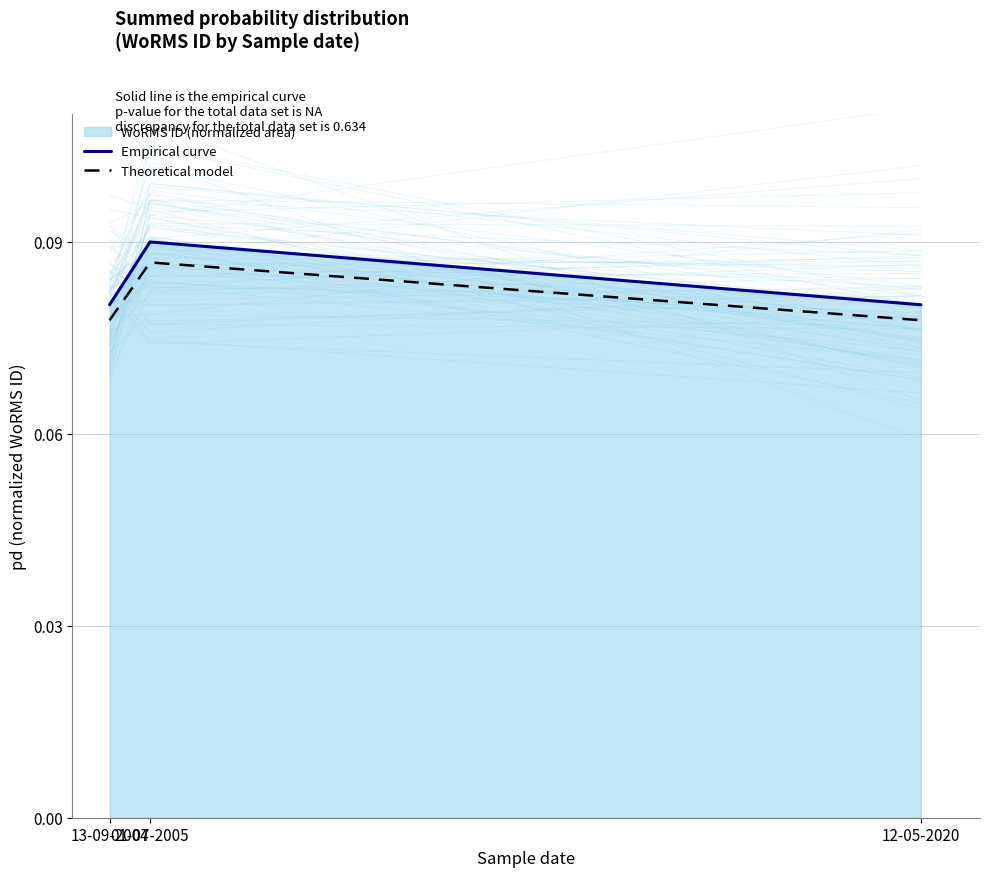

Which series has the largest range (max minus min)?

Empirical curve